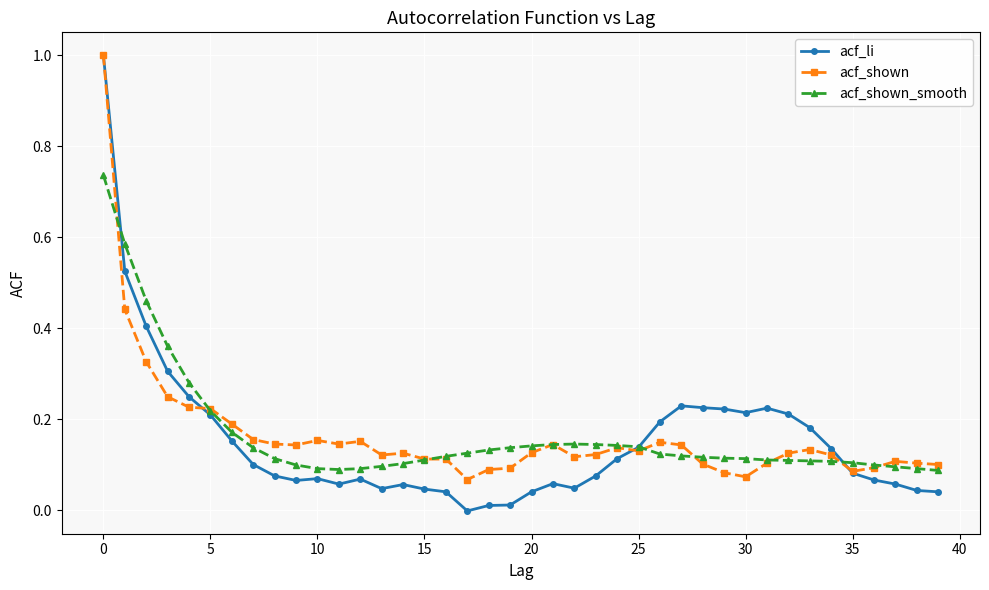

True or false: acf_li has more than 1 interior local peaks.

True